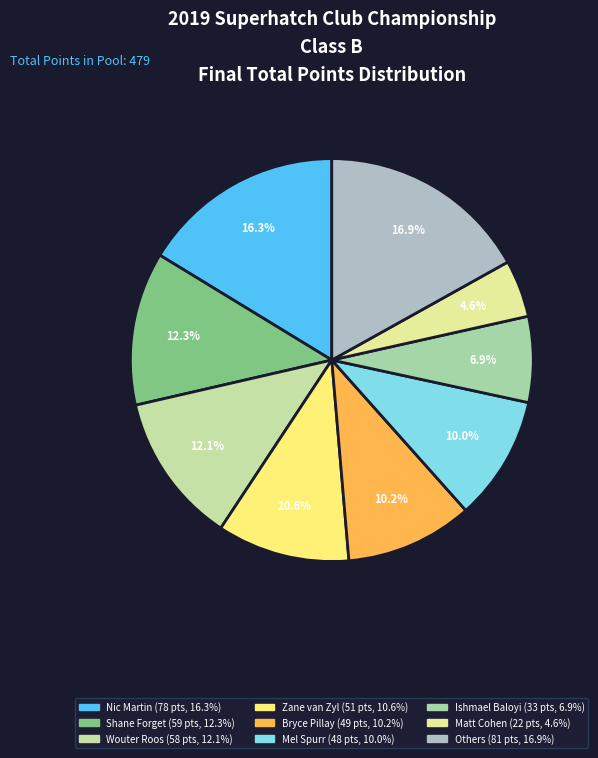

How many slices are in this pie chart?

9